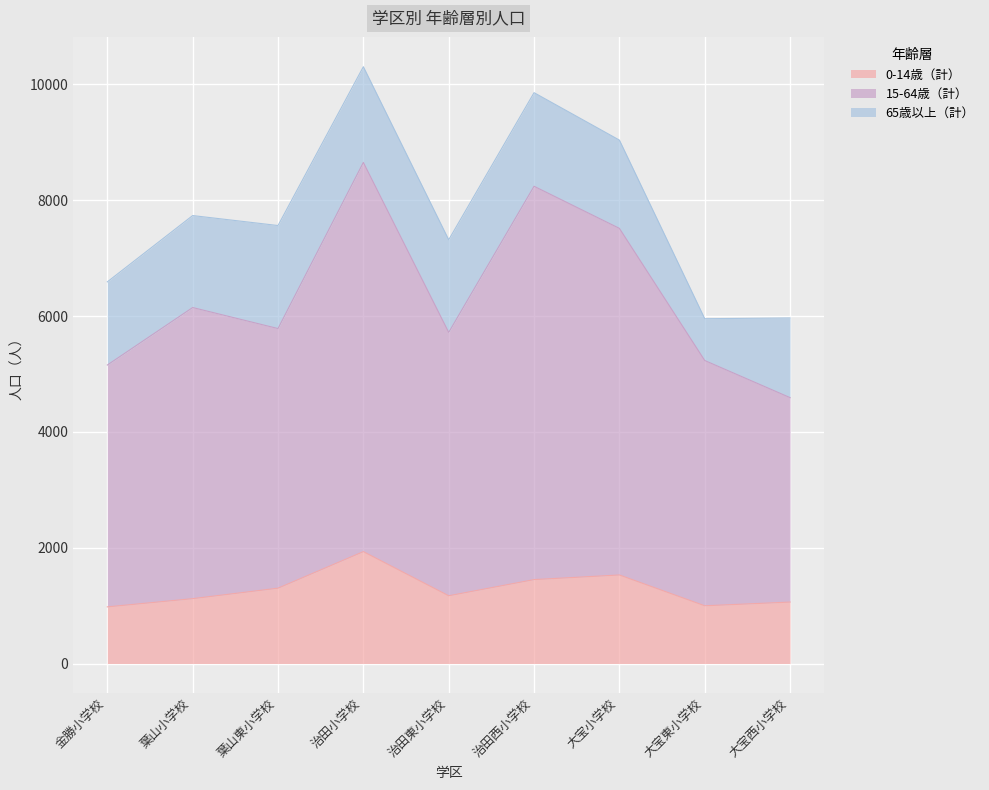

What is the minimum value for 0-14歳（計）?

978